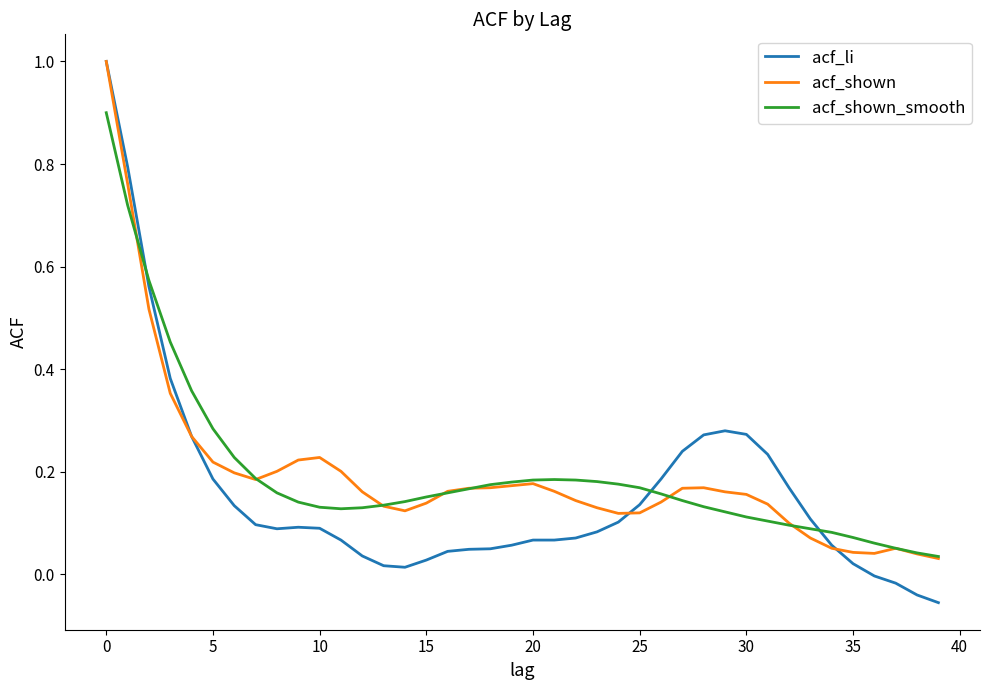

Which series has the largest range (max minus min)?

acf_li